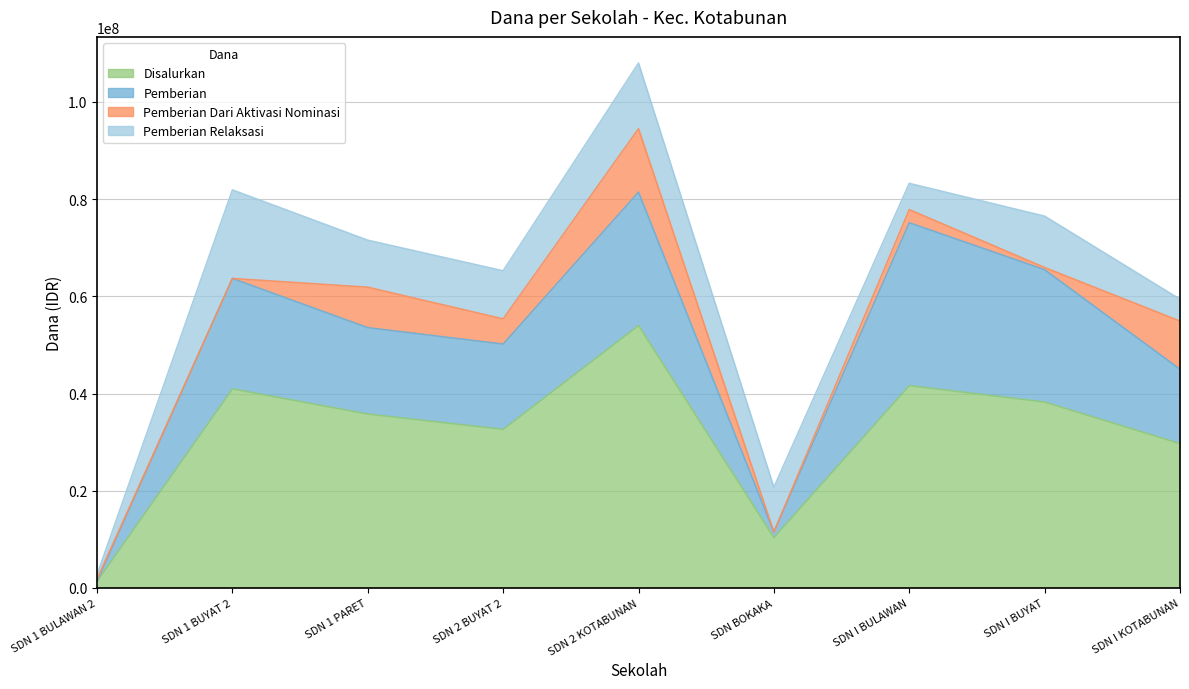

What is the difference between the maximum and minimum values in the Disalurkan series?

52650000